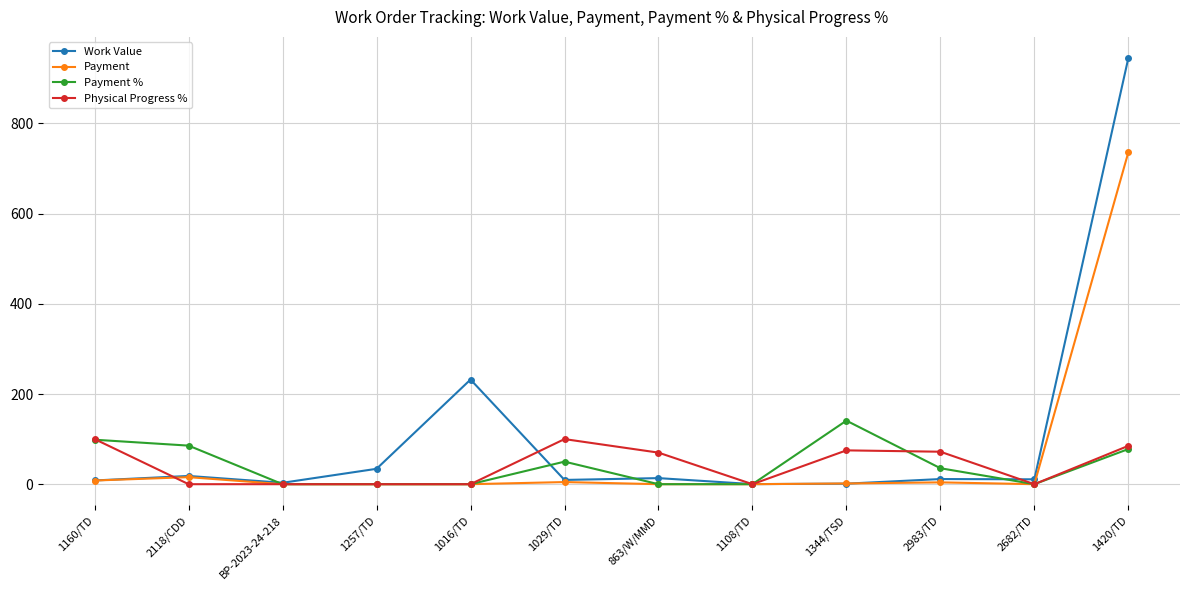

The value of Payment % at 1016/TD is 0.0. True or false?

True